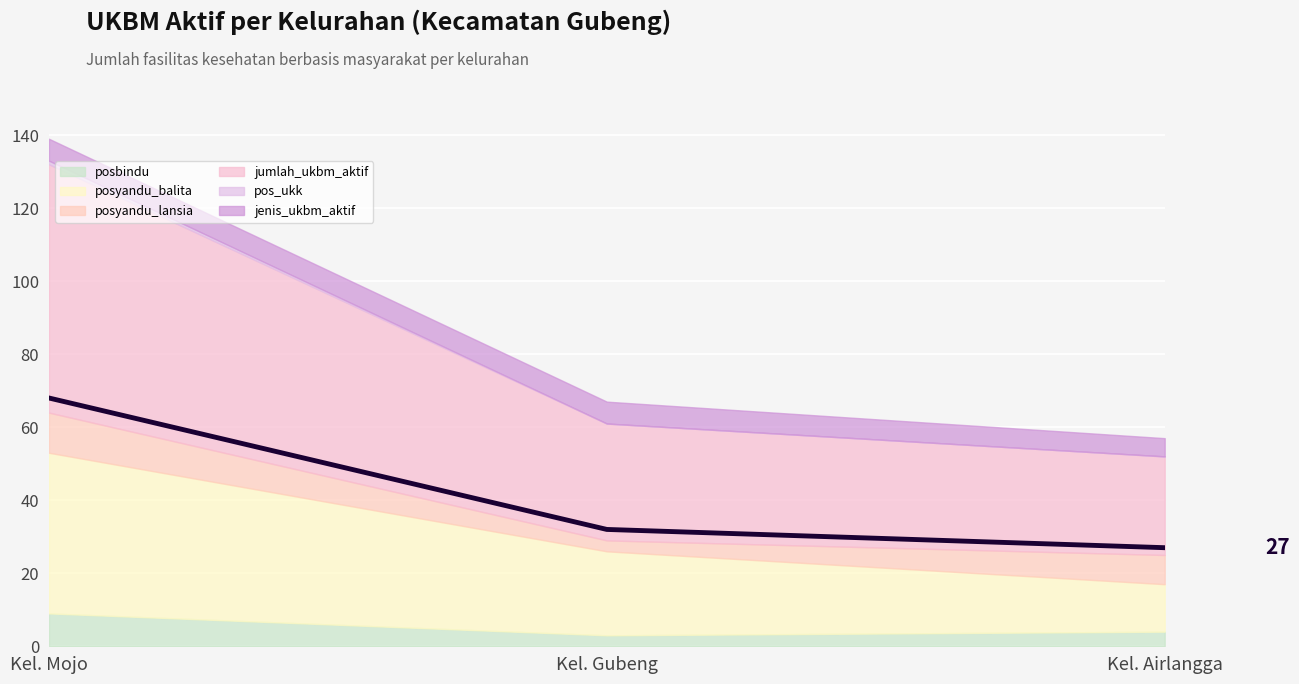

At which label does the data first exceed 32?

Kel. Mojo